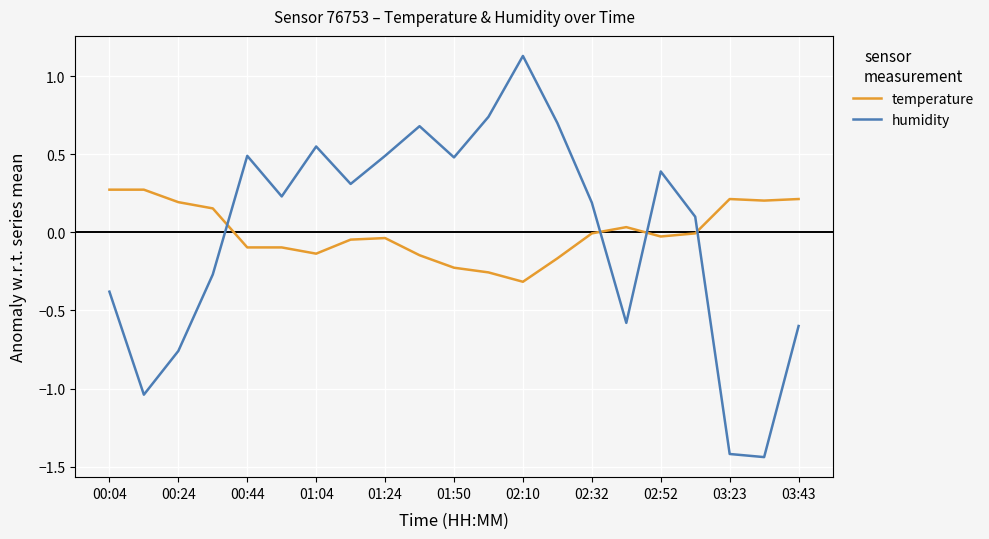

What is the difference between the maximum and minimum values in the humidity series?

2.6